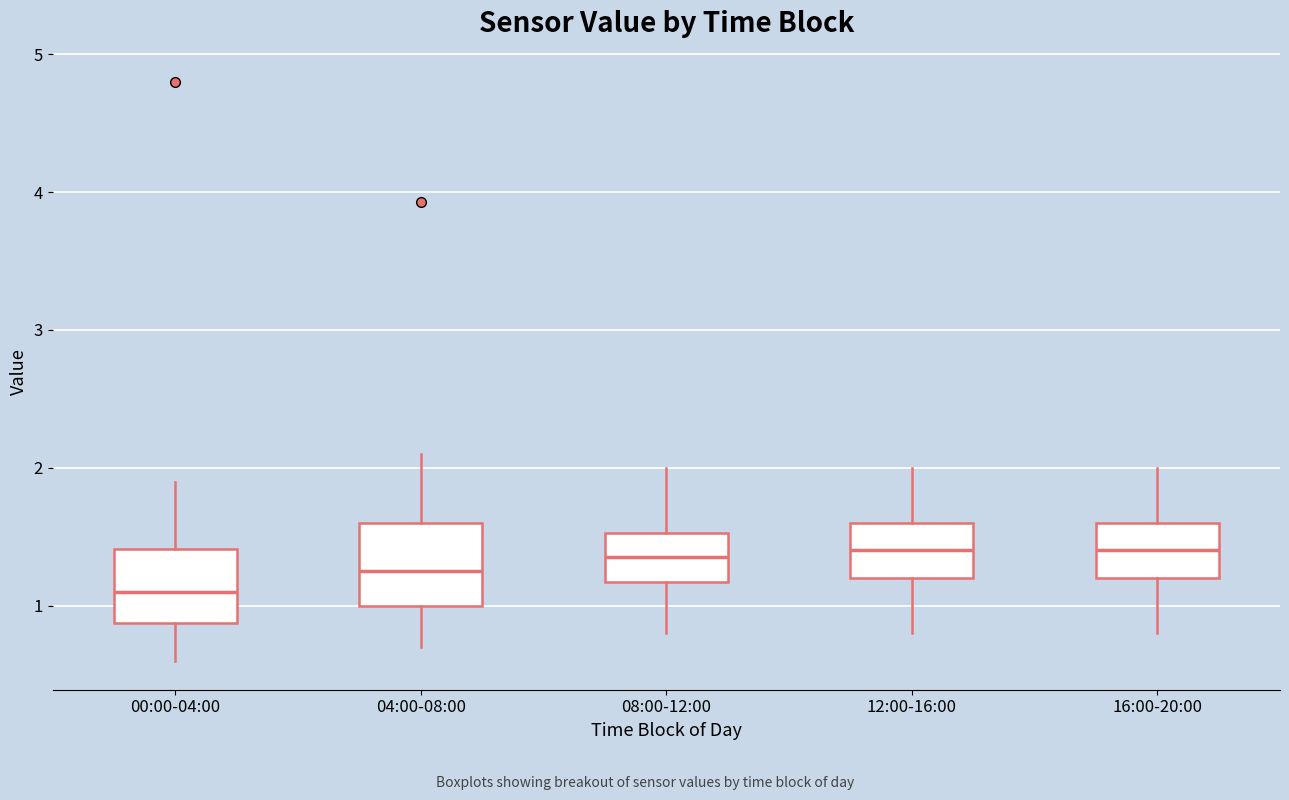

Reading left to right, read every box against the y-axis: the position of its median line, the range the box covers, and the ends of its whiskers. The values are not printed on the chart, so give them approximately, as read against the axis.

00:00-04:00: median 1.1, box 0.9 to 1.4, whiskers 0.6 to 1.9
04:00-08:00: median 1.3, box 1.0 to 1.6, whiskers 0.7 to 2.1
08:00-12:00: median 1.4, box 1.2 to 1.5, whiskers 0.8 to 2.0
12:00-16:00: median 1.4, box 1.2 to 1.6, whiskers 0.8 to 2.0
16:00-20:00: median 1.4, box 1.2 to 1.6, whiskers 0.8 to 2.0